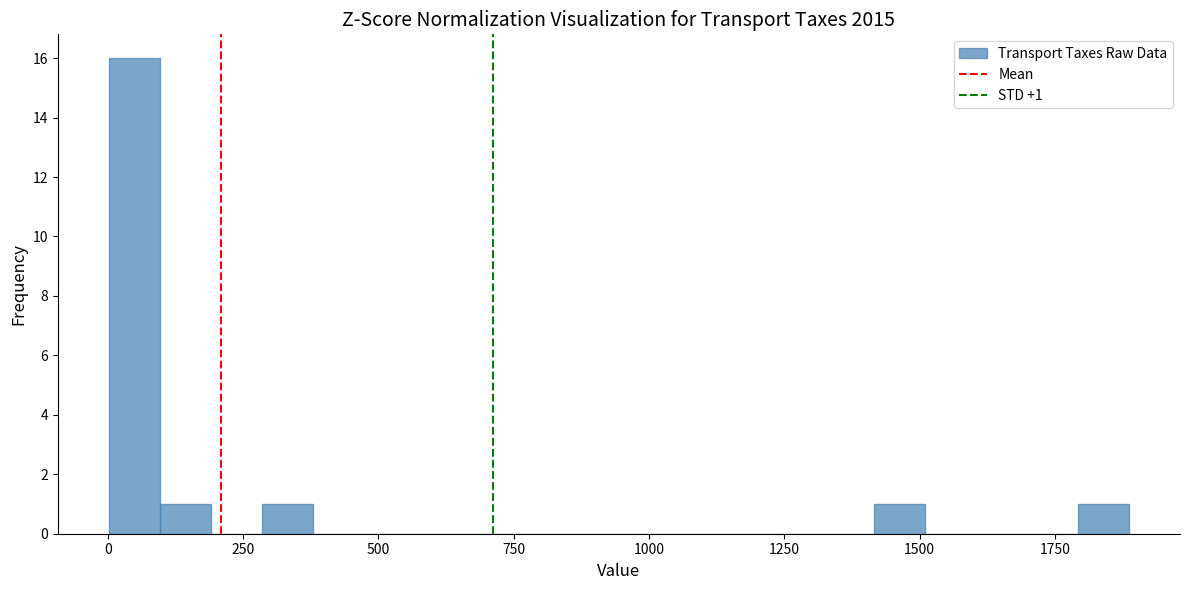

Around what value on the x-axis is the tallest bar? Give the approximate position of its centre, as read against the axis.

50